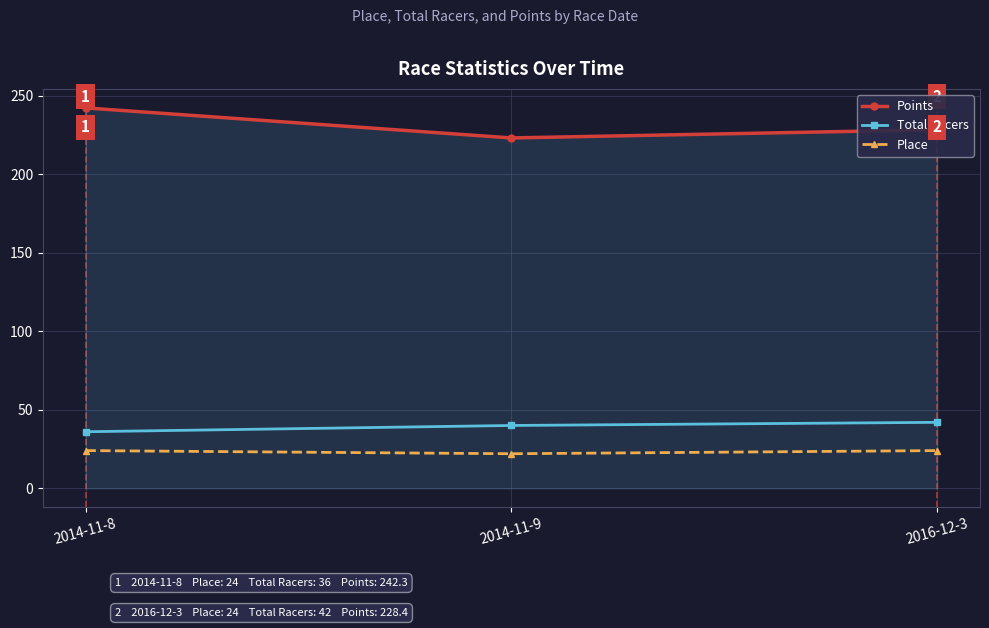

The value of Place at 2016-12-3 is 9.2. True or false?

False